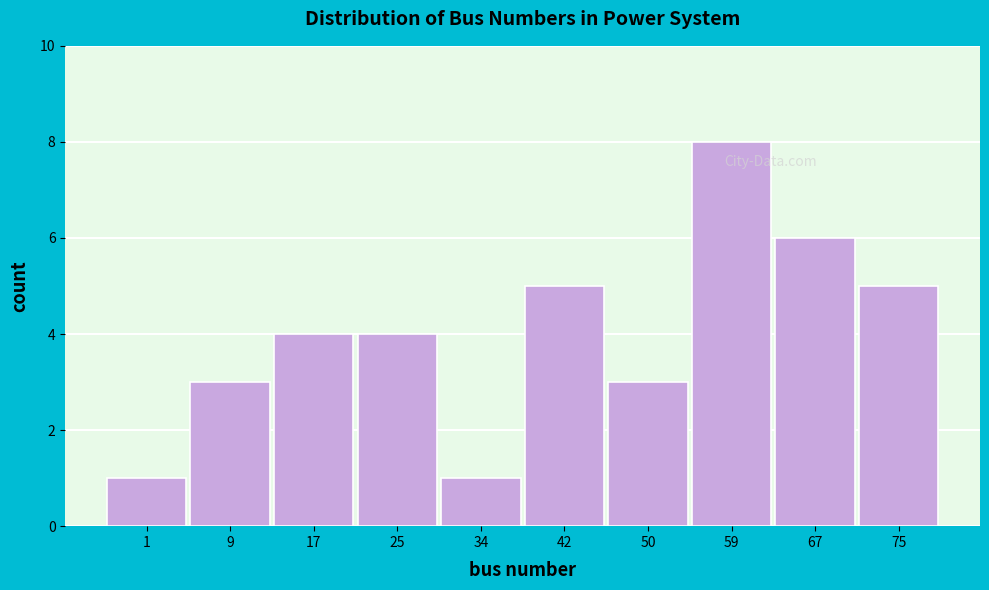

Reading right to left, extract all data points from this chart.

75=5	67=6	59=8	50=3	42=5	34=1	25=4	17=4	9=3	1=1